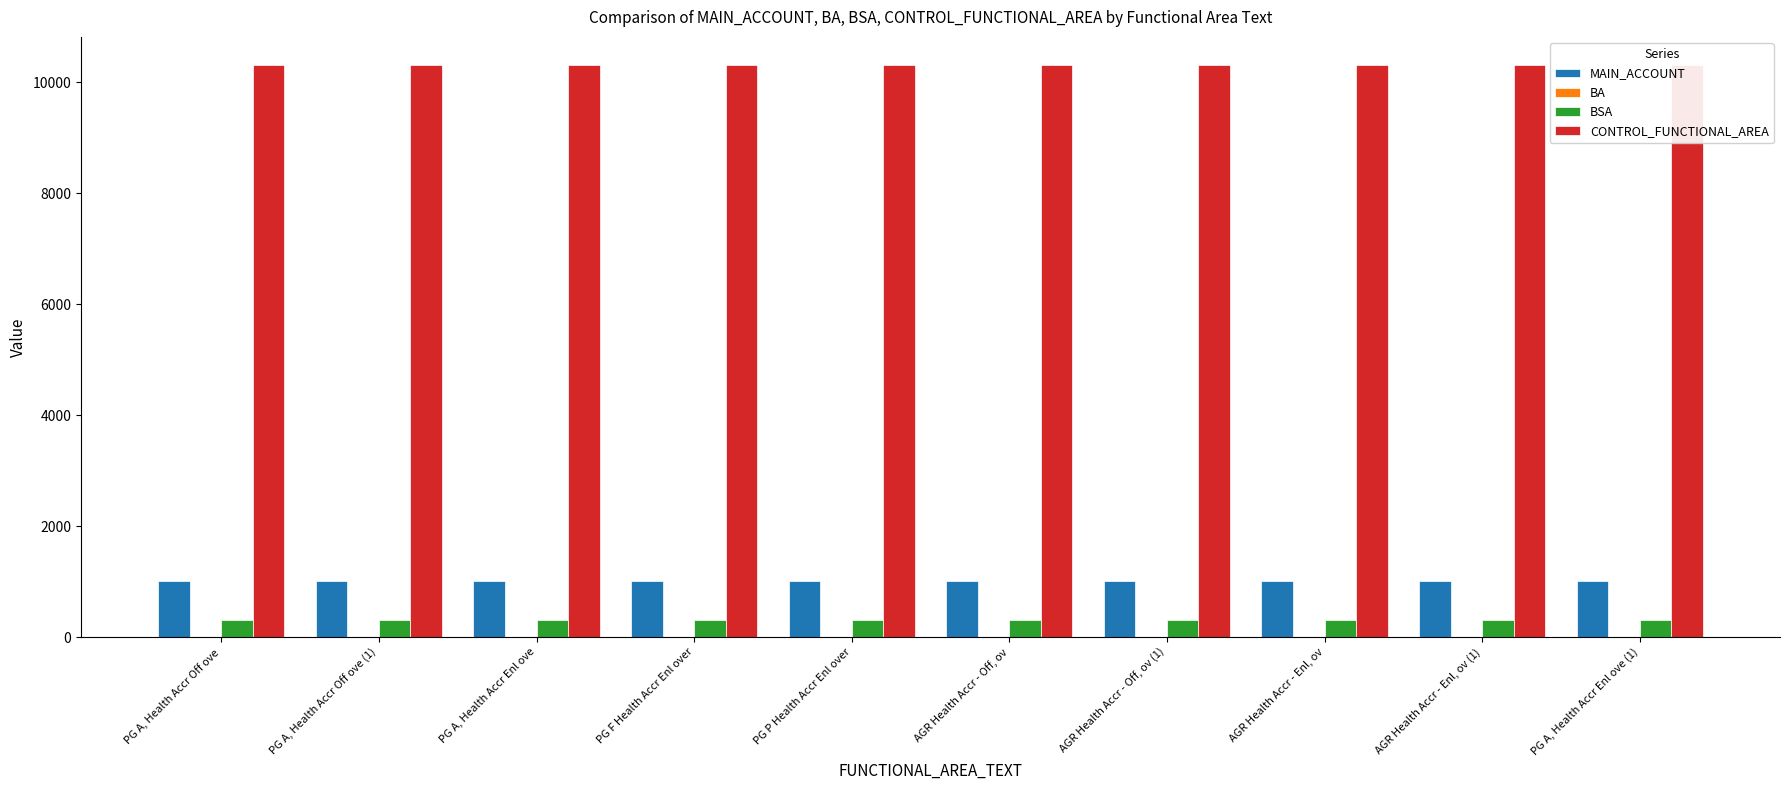

At AGR Health Accr - Enl, ov, list the series in order from largest to smallest.

CONTROL_FUNCTIONAL_AREA, MAIN_ACCOUNT, BSA, BA